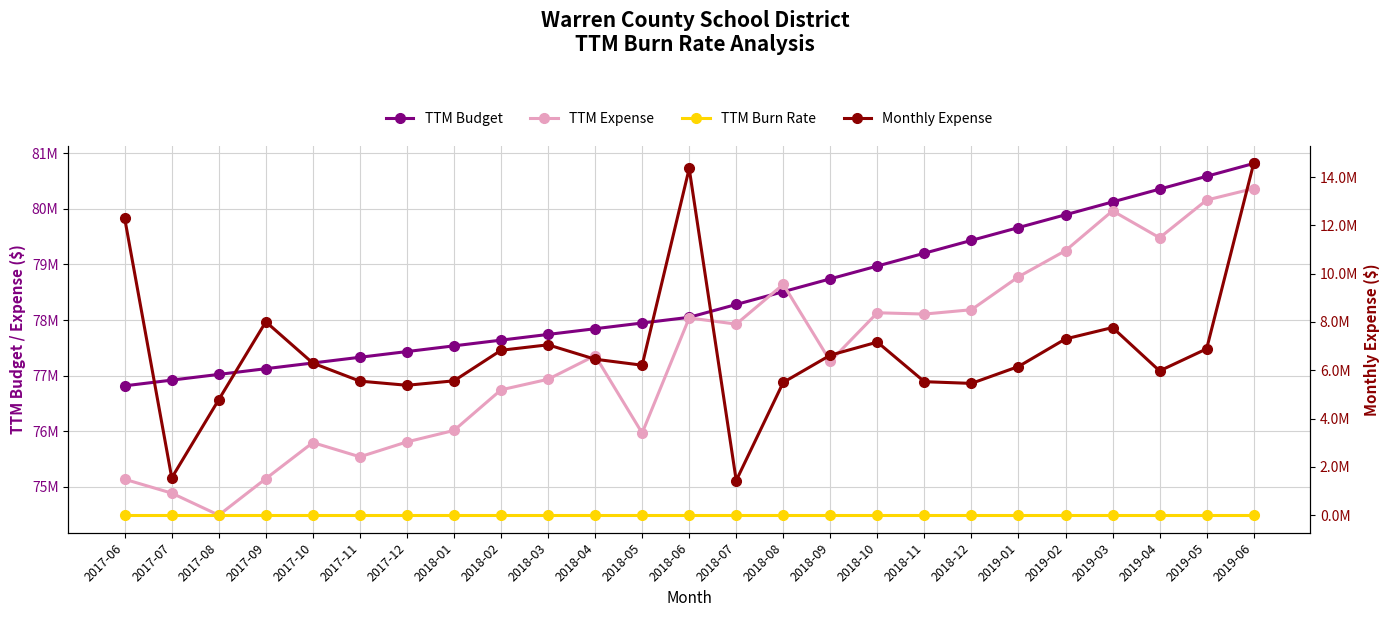

Reading left to right, what are all the values shown in this chart?

TTM Budget: 2017-06=76818420.0	2017-07=76921064.0	2017-08=77023708.0	2017-09=77126352.0	2017-10=77228996.0	2017-11=77331640.0	2017-12=77434284.0	2018-01=77536928.0	2018-02=77639572.0	2018-03=77742216.0	2018-04=77844860.0	2018-05=77947504.0	2018-06=78050148.0	2018-07=78280566.6	2018-08=78510985.2	2018-09=78741403.7	2018-10=78971822.3	2018-11=79202240.9	2018-12=79432659.5	2019-01=79663078.0	2019-02=79893496.6	2019-03=80123915.2	2019-04=80354333.8	2019-05=80584752.3	2019-06=80815170.9
TTM Expense: 2017-06=75138742.6	2017-07=74889415.9	2017-08=74493669.5	2017-09=75149763.9	2017-10=75798203.9	2017-11=75542550.6	2017-12=75810710.7	2018-01=76016457.5	2018-02=76746277.0	2018-03=76936193.2	2018-04=77361463.2	2018-05=75969230.2	2018-06=78038738.4	2018-07=77927608.2	2018-08=78641656.2	2018-09=77259410.8	2018-10=78131634.6	2018-11=78108282.5	2018-12=78186136.3	2019-01=78778418.8	2019-02=79248299.9	2019-03=79963745.4	2019-04=79479733.5	2019-05=80157831.2	2019-06=80364897.0
TTM Burn Rate: 2017-06=1.0	2017-07=1.0	2017-08=1.0	2017-09=1.0	2017-10=1.0	2017-11=1.0	2017-12=1.0	2018-01=1.0	2018-02=1.0	2018-03=1.0	2018-04=1.0	2018-05=1.0	2018-06=1.0	2018-07=1.0	2018-08=1.0	2018-09=1.0	2018-10=1.0	2018-11=1.0	2018-12=1.0	2019-01=1.0	2019-02=1.0	2019-03=1.0	2019-04=1.0	2019-05=1.0	2019-06=1.0
Monthly Expense: 2017-06=12288516.1	2017-07=1545896.3	2017-08=4785159.6	2017-09=8008418.4	2017-10=6295612.9	2017-11=5551029.7	2017-12=5379127.1	2018-01=5563087.8	2018-02=6828751.6	2018-03=7055080.1	2018-04=6458423.1	2018-05=6210127.5	2018-06=14358024.2	2018-07=1434766.1	2018-08=5499207.7	2018-09=6626173.0	2018-10=7167836.7	2018-11=5527677.6	2018-12=5456981.0	2019-01=6155370.2	2019-02=7298632.7	2019-03=7770525.6	2019-04=5974411.2	2019-05=6888225.2	2019-06=14565090.0